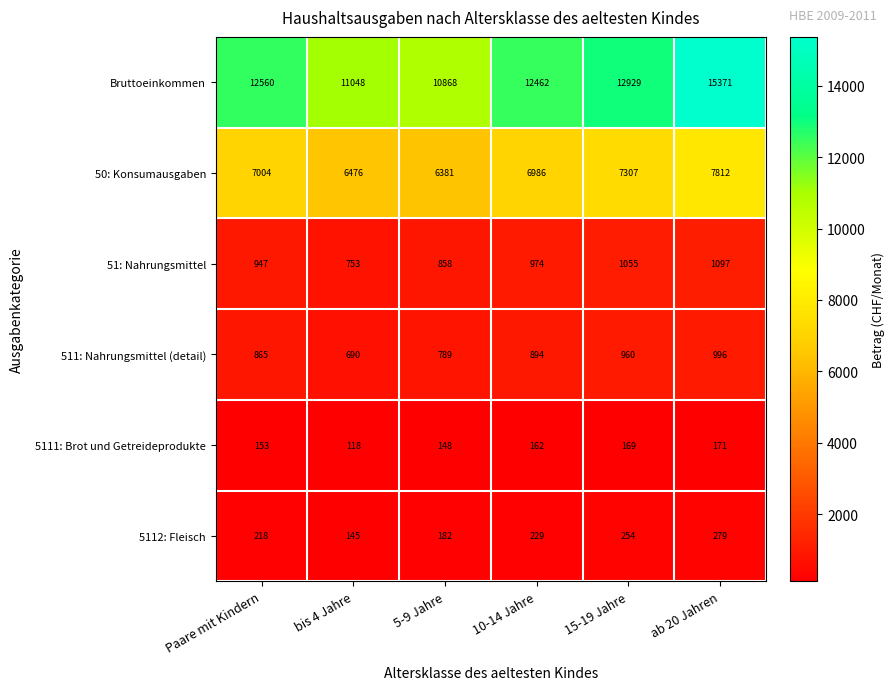

What is the difference between the 51: Nahrungsmittel values at ab 20 Jahren and Paare mit Kindern?

150